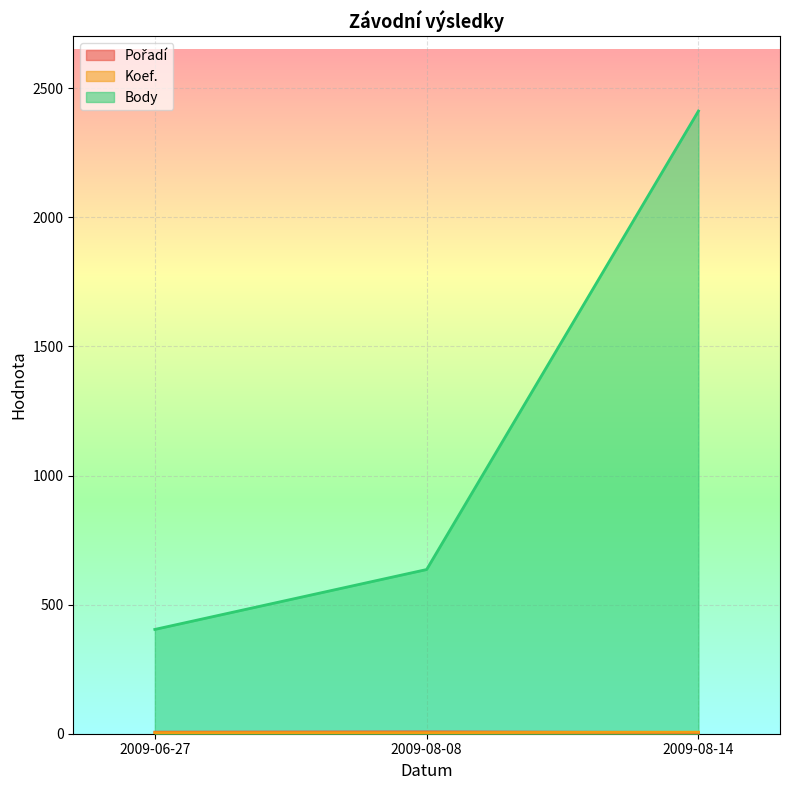

Rank the categories by Body value from highest to lowest.

2009-08-14, 2009-08-08, 2009-06-27